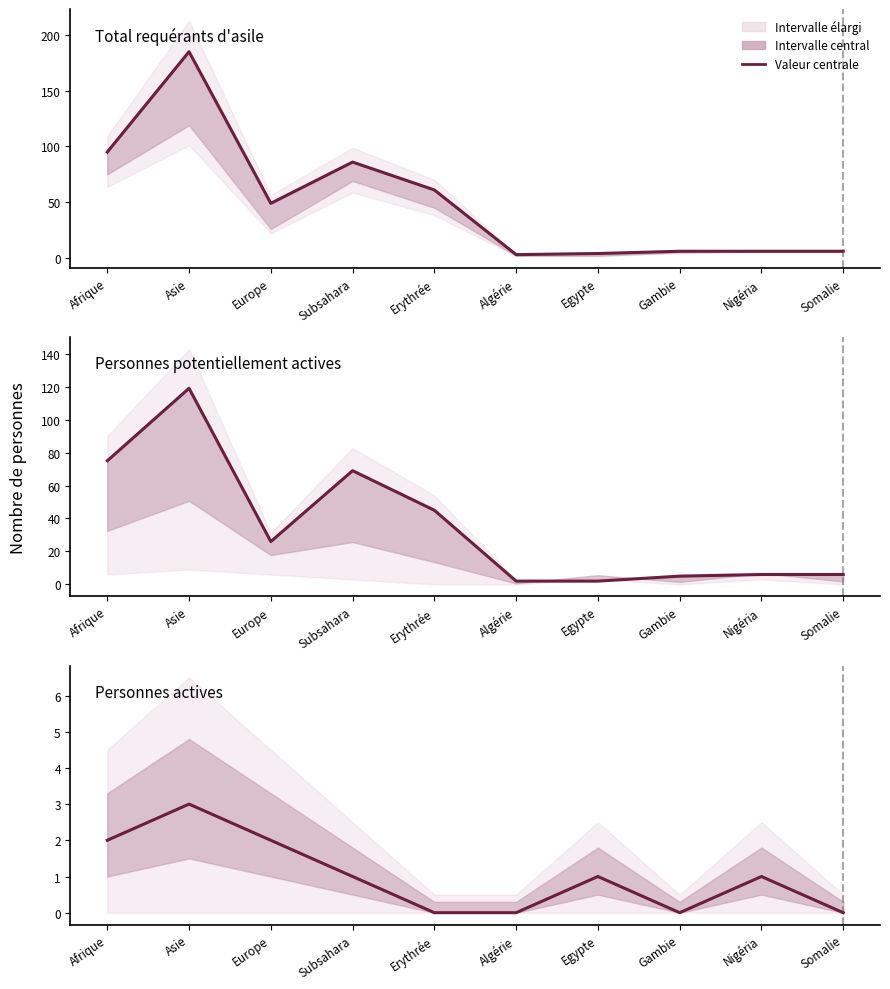

How many lines are shown in the chart?

3